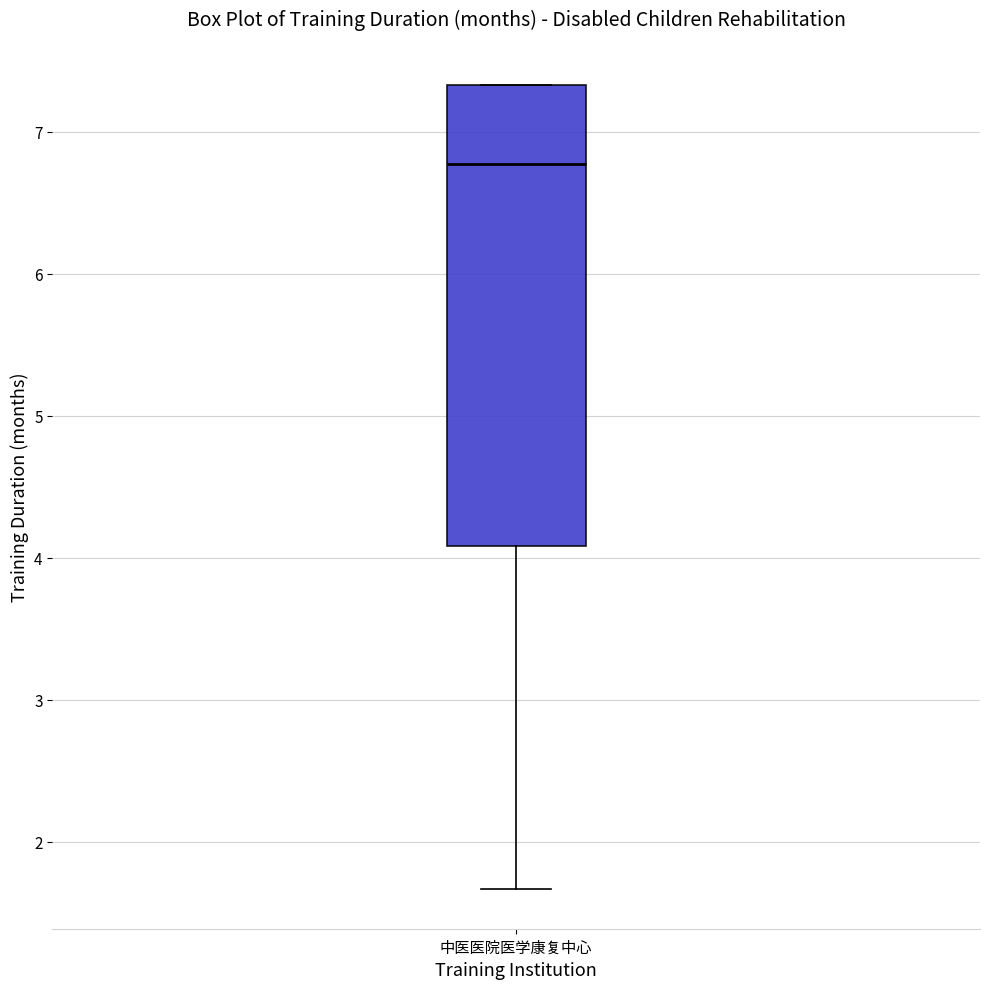

Transcribe this box plot: give where the median line is, the range the box spans, and where the two whiskers end, as read against the y-axis. The values are not printed on the chart, so give them approximately, as read against the axis.

median 6.8, box 4.1 to 7.3, whiskers 1.7 to 7.3